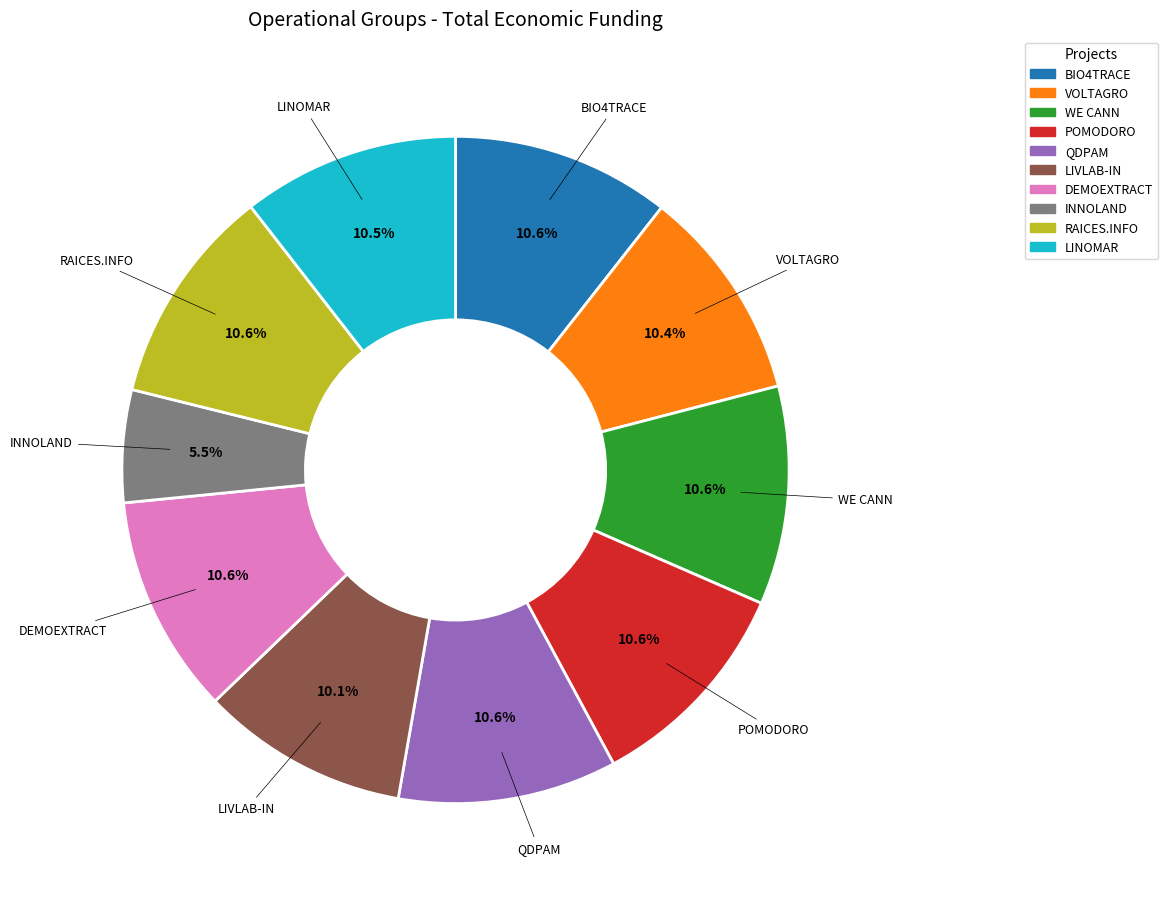

Which has a higher value, INNOLAND or POMODORO?

POMODORO